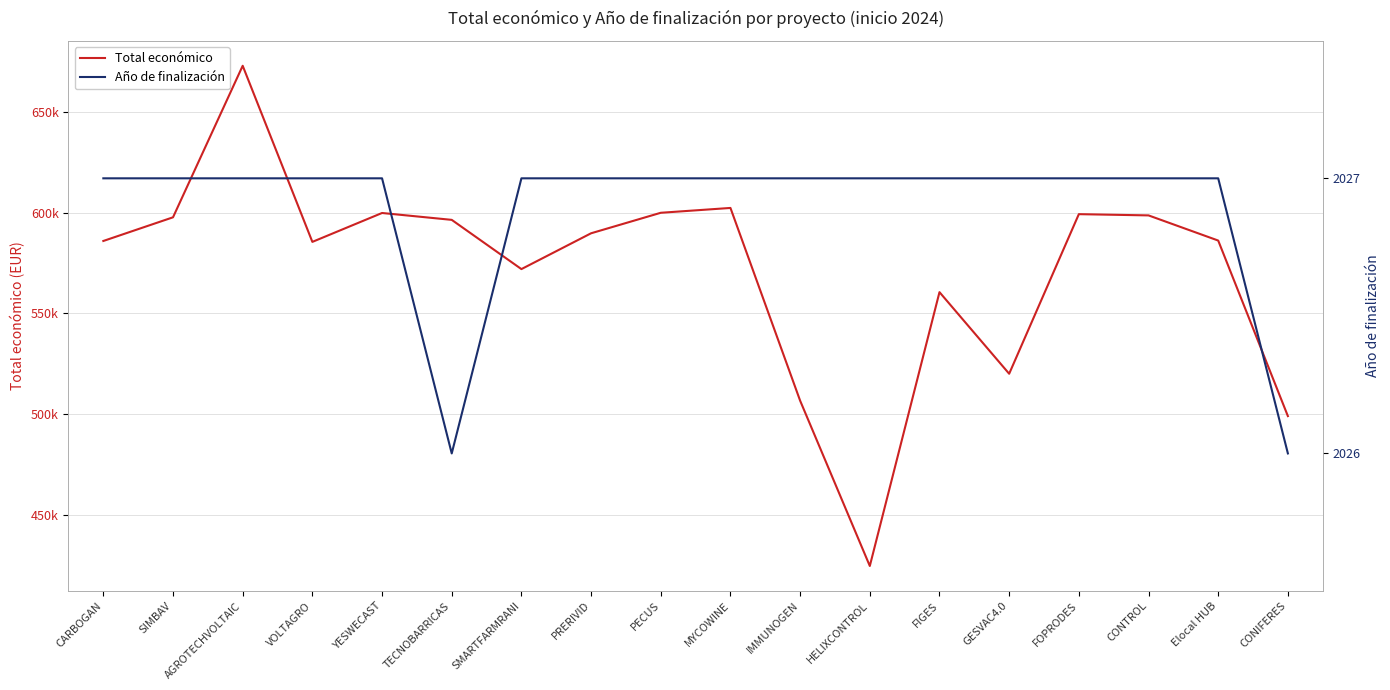

Reading left to right, extract all data points from this chart.

Total económico: 585914.0	597651.0	672807.0	585460.0	599792.0	596384.0	571965.0	589731.0	599898.0	602295.4	506703.0	424720.0	560529.0	520062.0	599211.0	598597.0	586120.0	499059.0
Año de finalización: 2027.0	2027.0	2027.0	2027.0	2027.0	2026.0	2027.0	2027.0	2027.0	2027.0	2027.0	2027.0	2027.0	2027.0	2027.0	2027.0	2027.0	2026.0